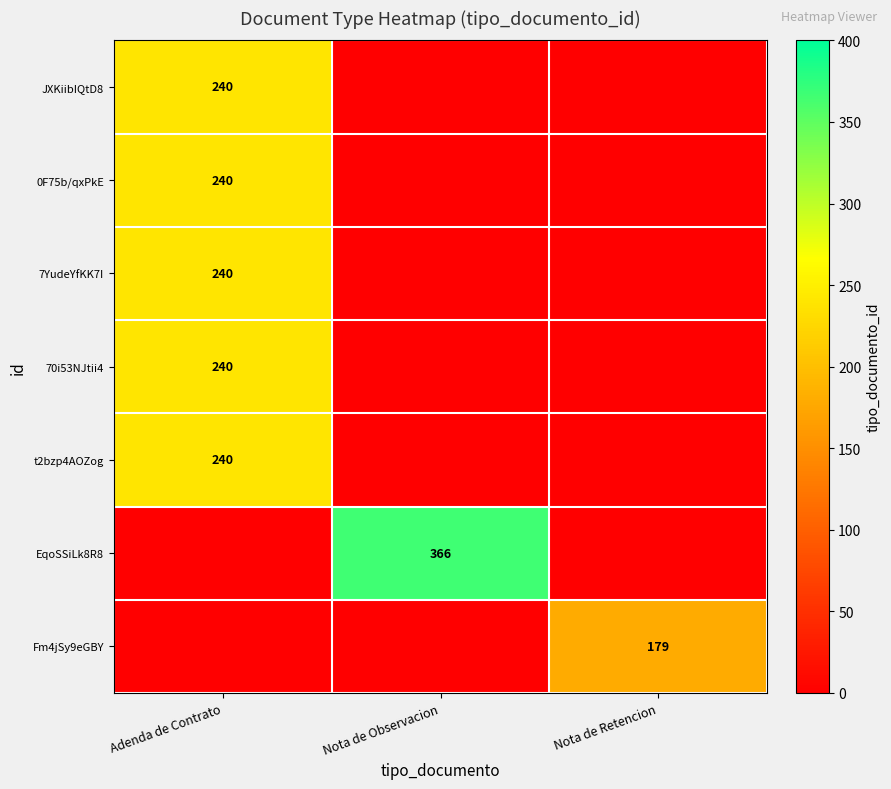

Is it true that 70i53NJtii4 equals 240 at Adenda de Contrato?

True